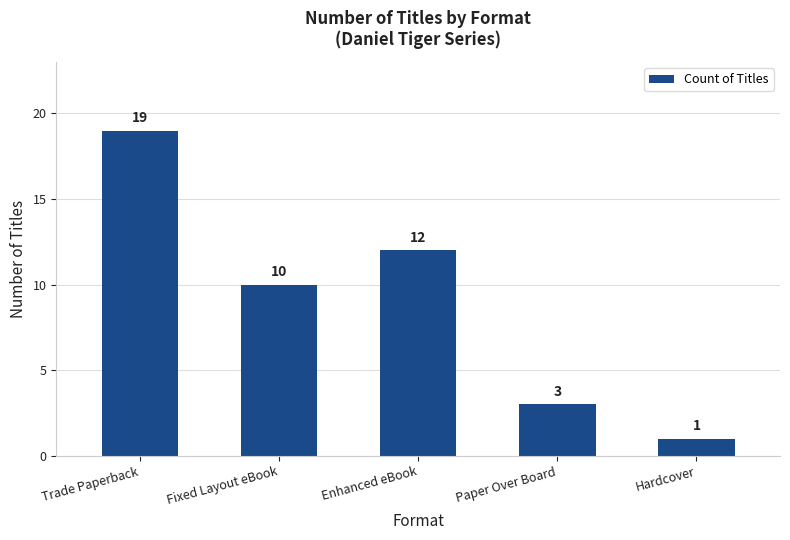

List the labels in order of value, smallest first.

Hardcover, Paper Over Board, Fixed Layout eBook, Enhanced eBook, Trade Paperback